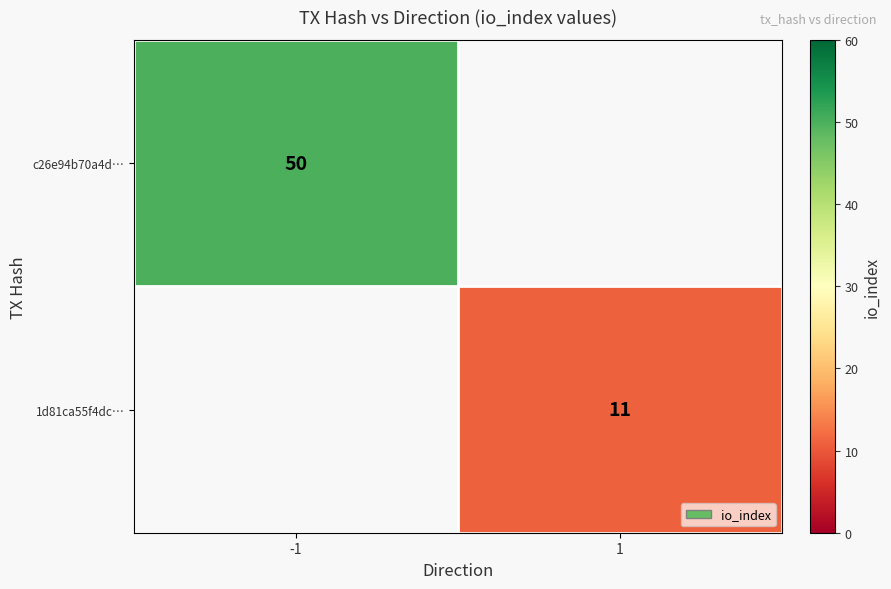

The value of 1d81ca55f4dc… at 1 is 11. True or false?

True